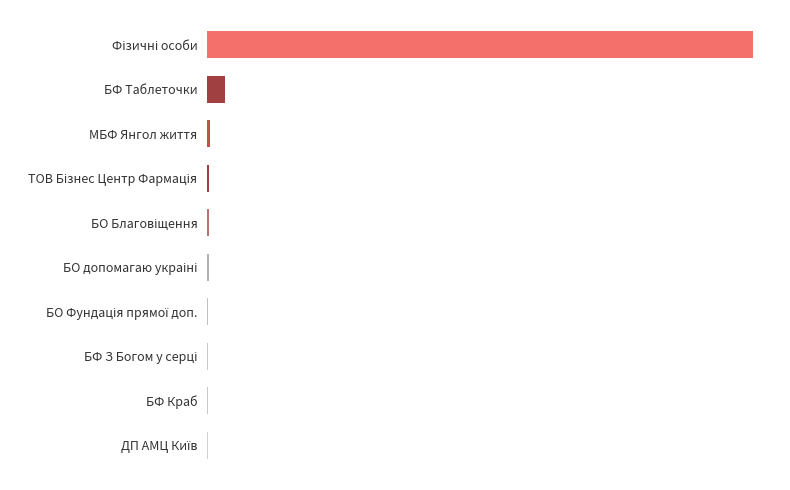

Are the bars horizontal?

Yes